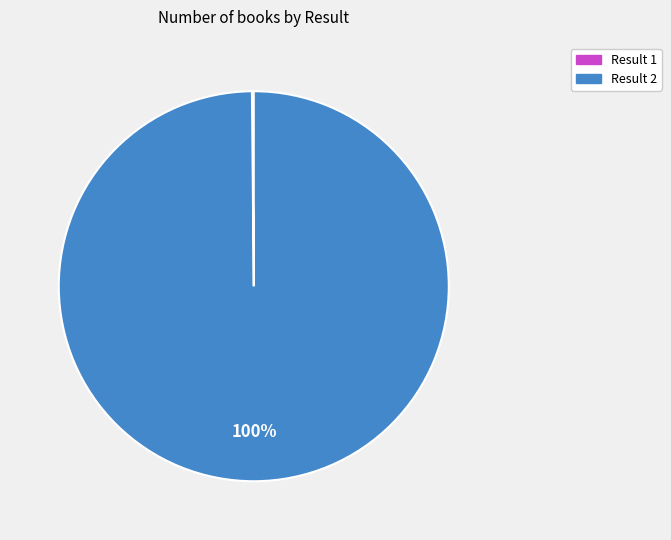

Does any single category account for the majority?

Yes